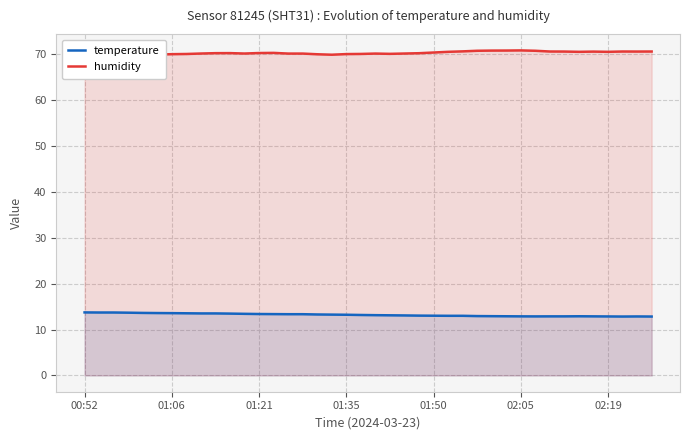

True or false: humidity and temperature intersect in this chart.

False